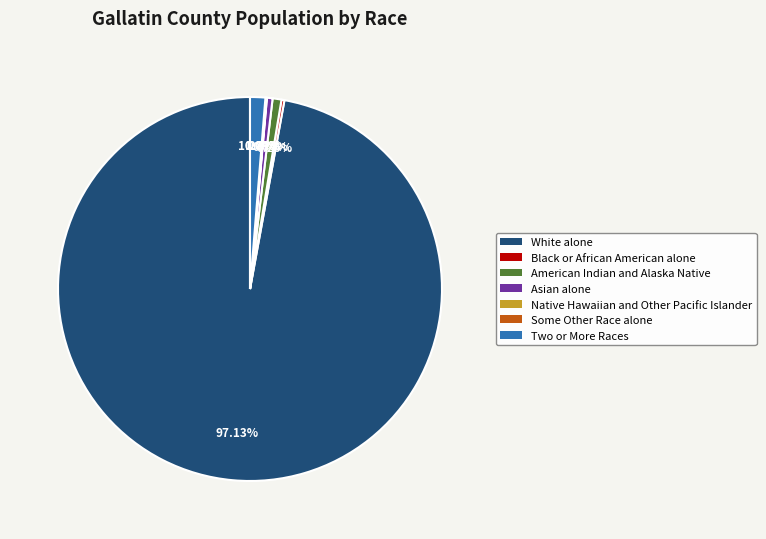

What is the largest slice in the pie chart?

White alone